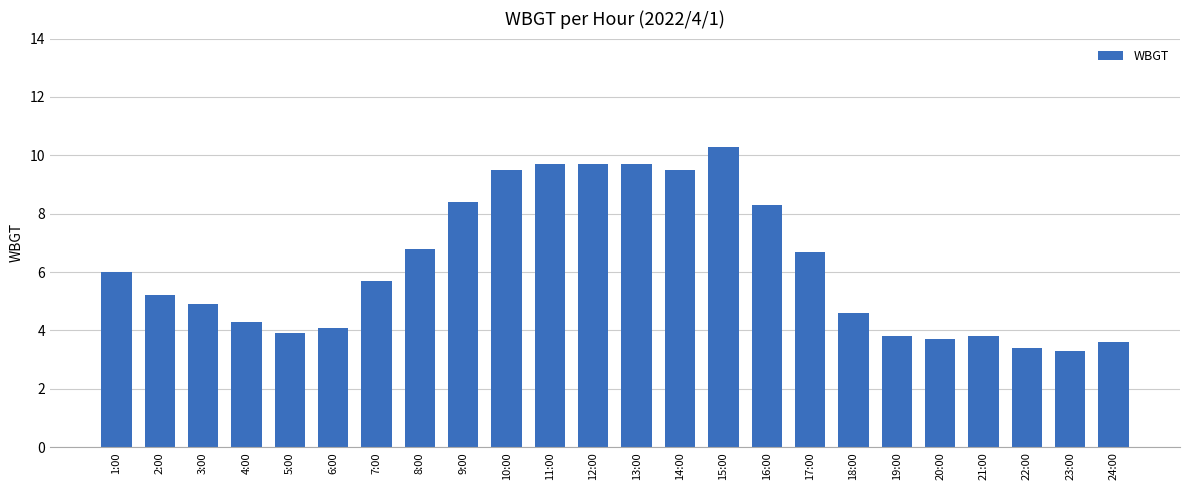

True or false: the data shows 9.6 at 1:00.

False